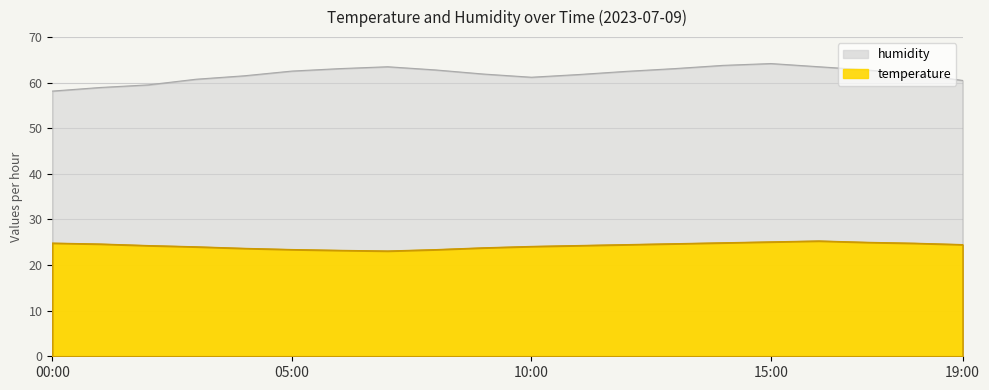

What is the label of the 8th point from the left?

07:00